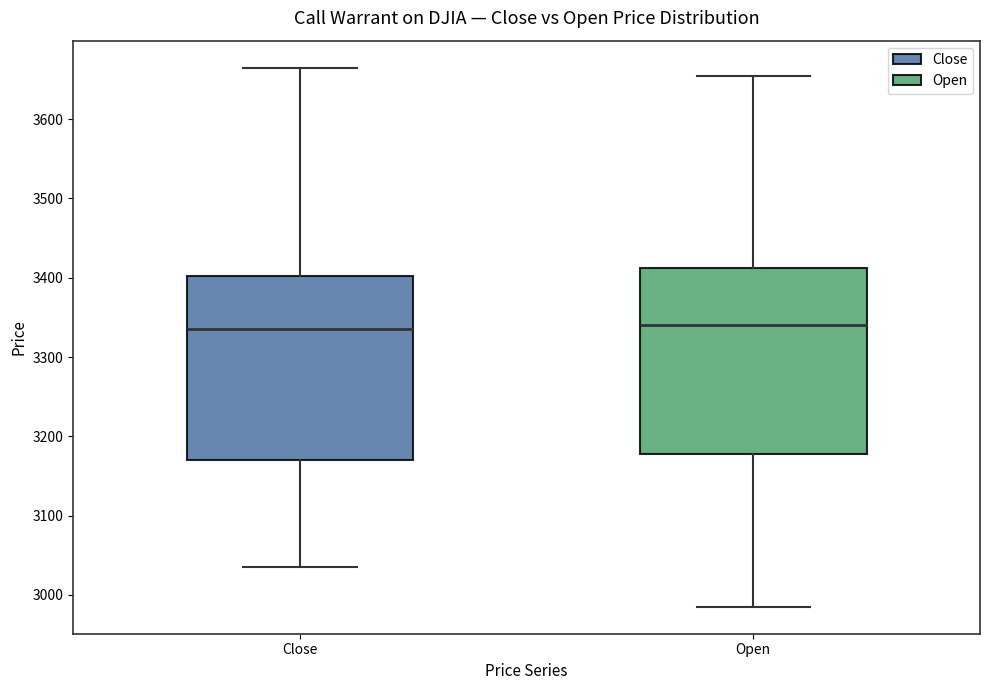

Reading left to right, read every box against the y-axis: the position of its median line, the range the box covers, and the ends of its whiskers. The values are not printed on the chart, so give them approximately, as read against the axis.

Close: median 3340, box 3170 to 3400, whiskers 3040 to 3670
Open: median 3340, box 3180 to 3410, whiskers 2990 to 3660